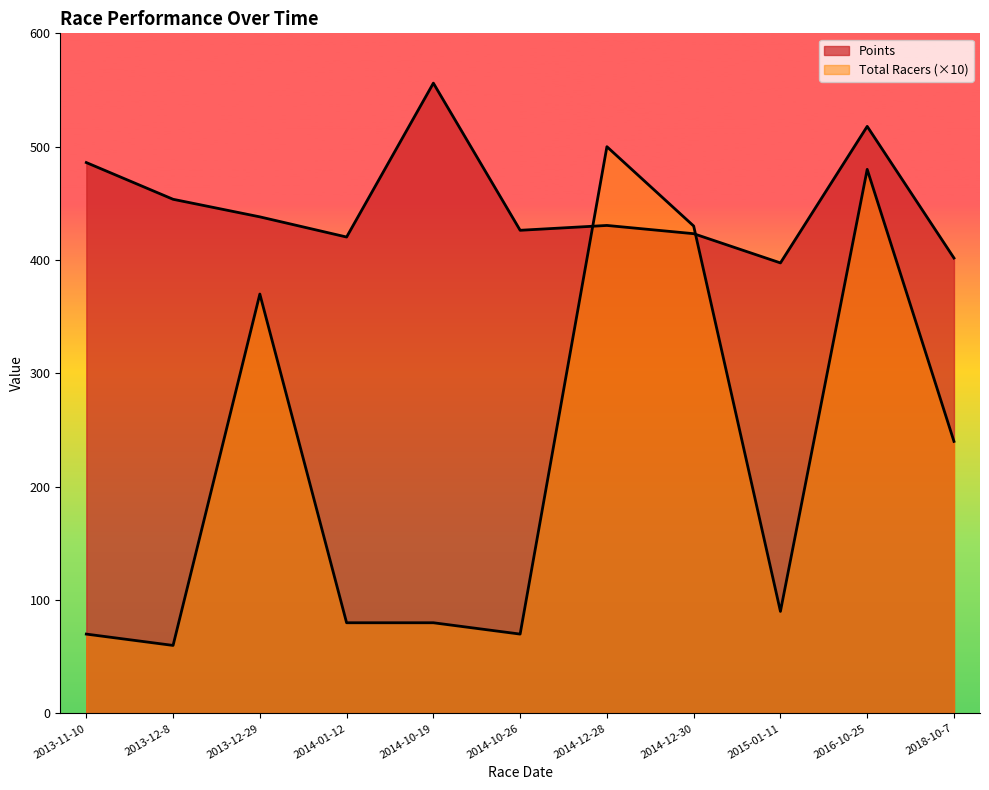

How many times do Total Racers and Points cross each other?

2